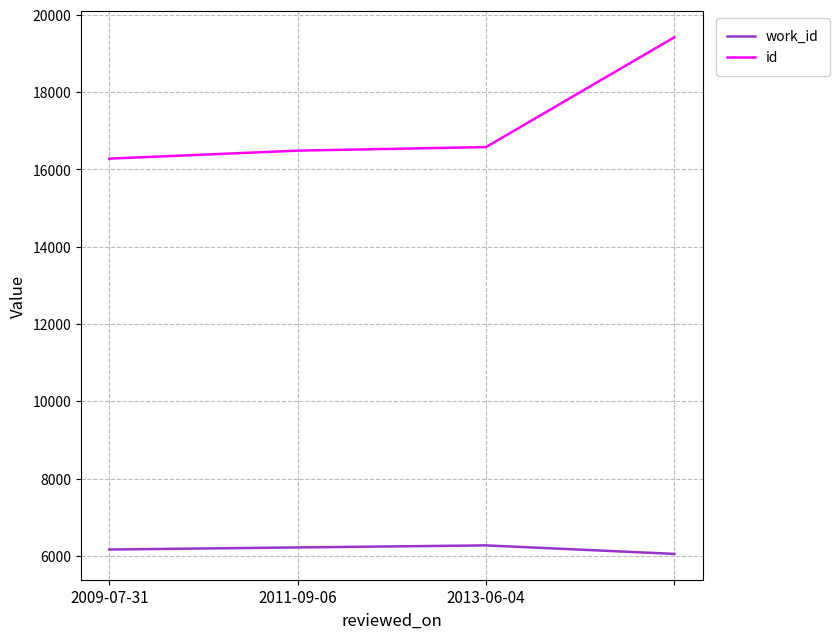

Which series has the largest total across all categories?

id